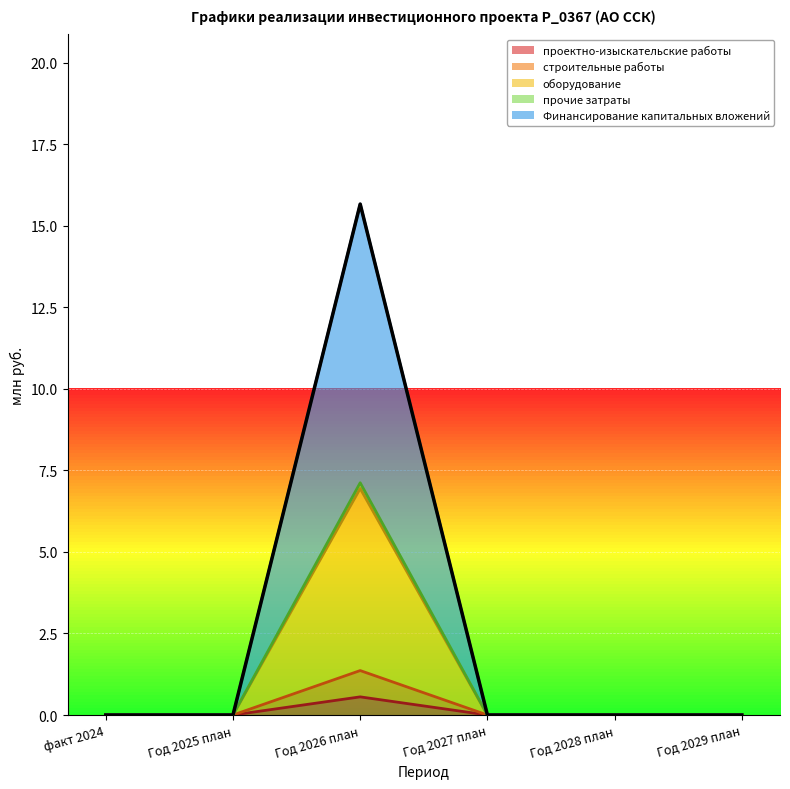

What is the sum of all строительные работы values?

1.4